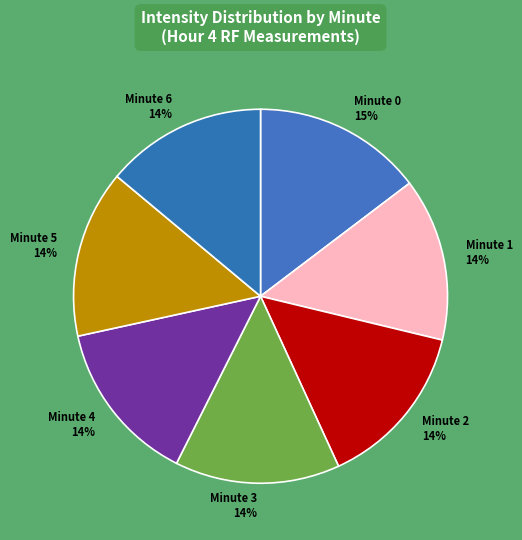

To the nearest percent, what is the difference between the largest and smallest slice percentages?

1%